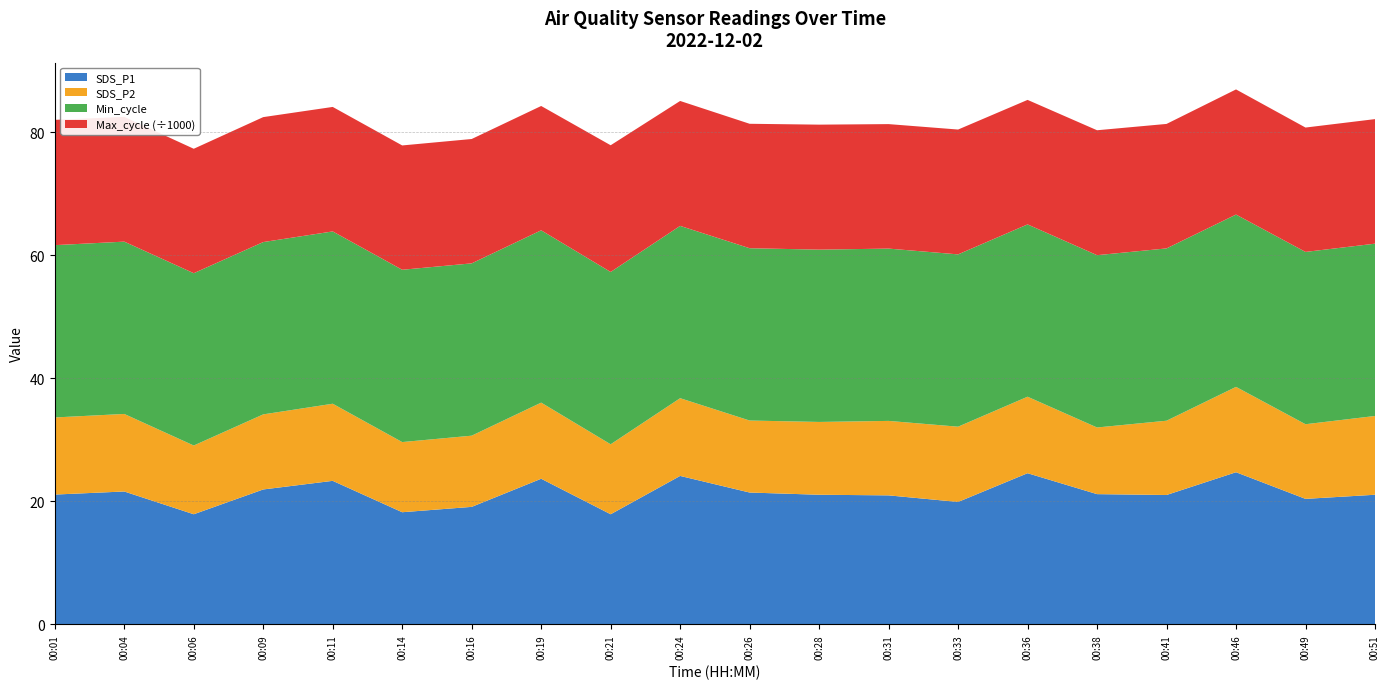

Reading left to right, extract all data points from this chart.

SDS_P1: 21.1	21.6	17.9	21.9	23.3	18.2	19.1	23.7	17.9	24.1	21.4	21.1	21.0	19.9	24.6	21.2	21.0	24.7	20.4	21.1
SDS_P2: 12.5	12.6	11.2	12.2	12.5	11.4	11.6	12.4	11.4	12.6	11.7	11.8	12.1	12.2	12.4	10.8	12.1	13.9	12.1	12.8
Min_cycle: 28.0	28.0	28.0	28.0	28.0	28.0	28.0	28.0	28.0	28.0	28.0	28.0	28.0	28.0	28.0	28.0	28.0	28.0	28.0	28.0
Max_cycle: 20359.0	20274.0	20221.0	20305.0	20230.0	20202.0	20208.0	20204.0	20593.0	20300.0	20222.0	20312.0	20229.0	20285.0	20233.0	20299.0	20228.0	20336.0	20209.0	20240.0